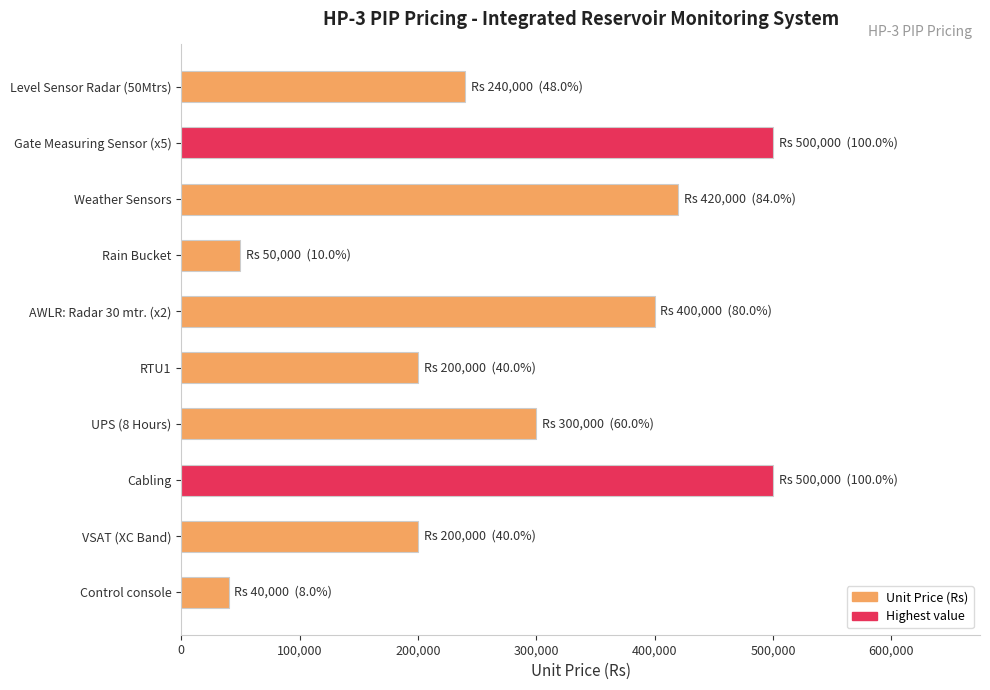

What is the label of the 7th bar from the bottom?

Rain Bucket